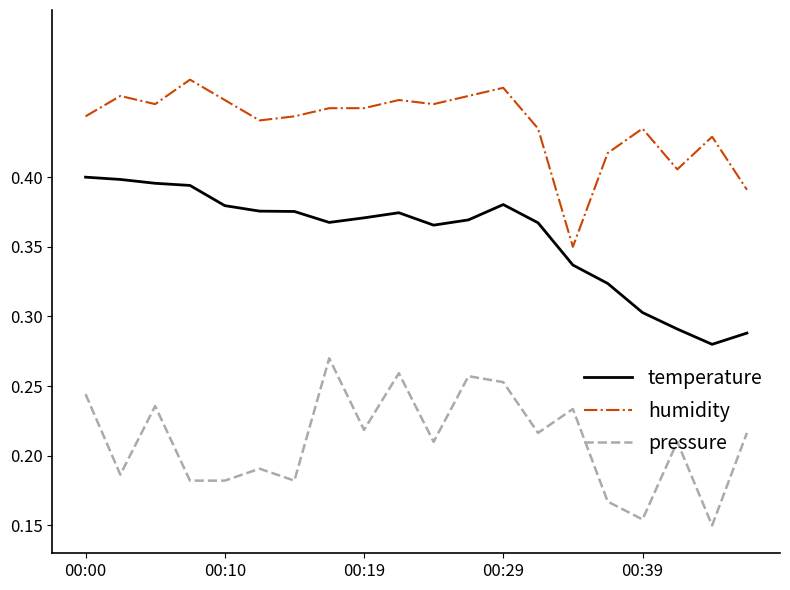

True or false: pressure and temperature intersect in this chart.

False